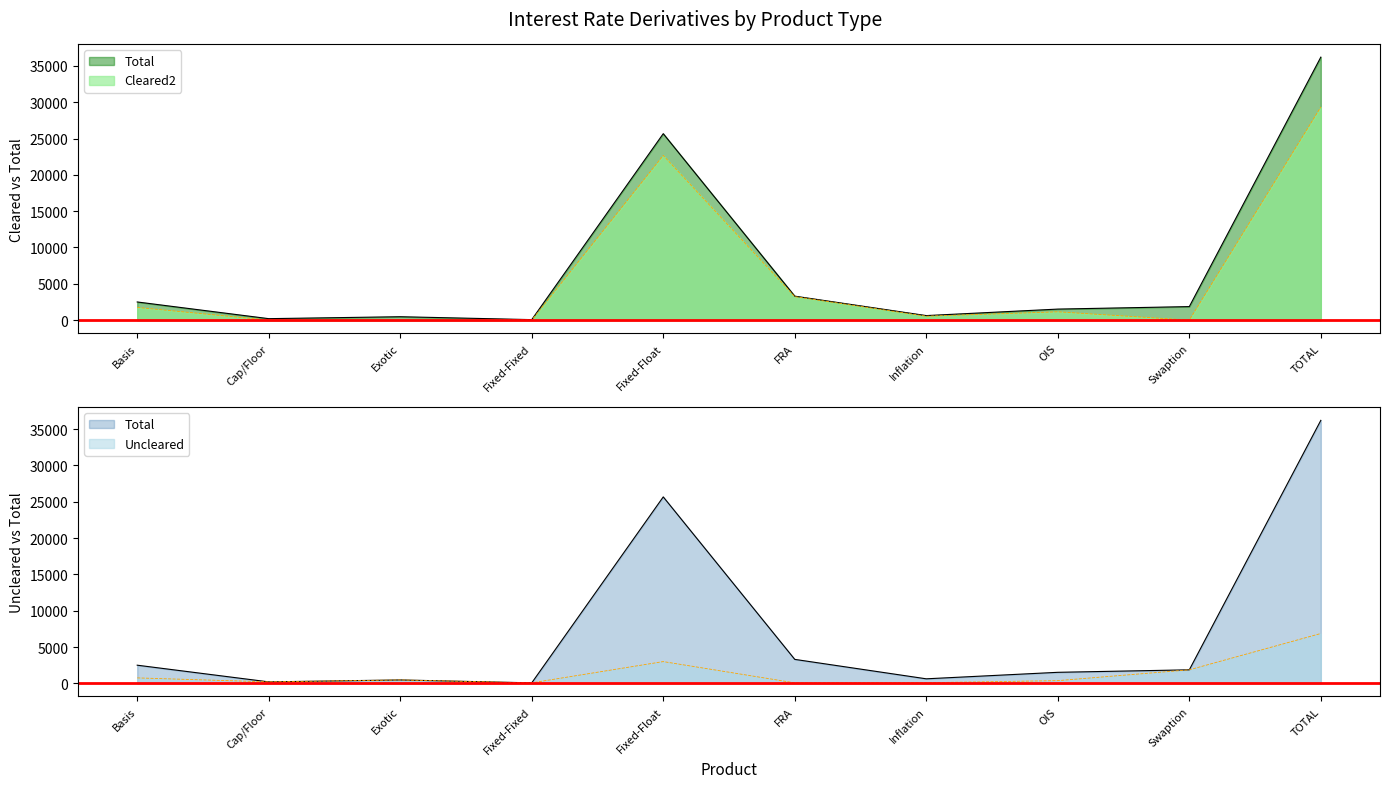

What is the difference between the Total values at Inflation and Fixed-Float?

25049